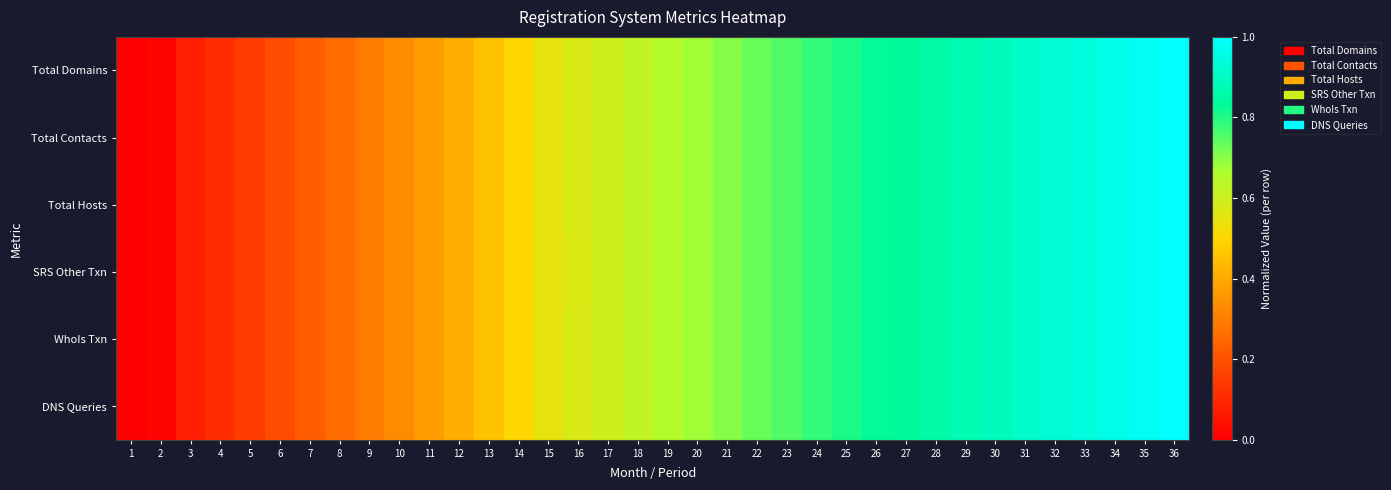

List the series in order of their peak value, highest first.

Total Domains, Total Contacts, Total Hosts, SRS Other Txn, WhoIs Txn, DNS Queries